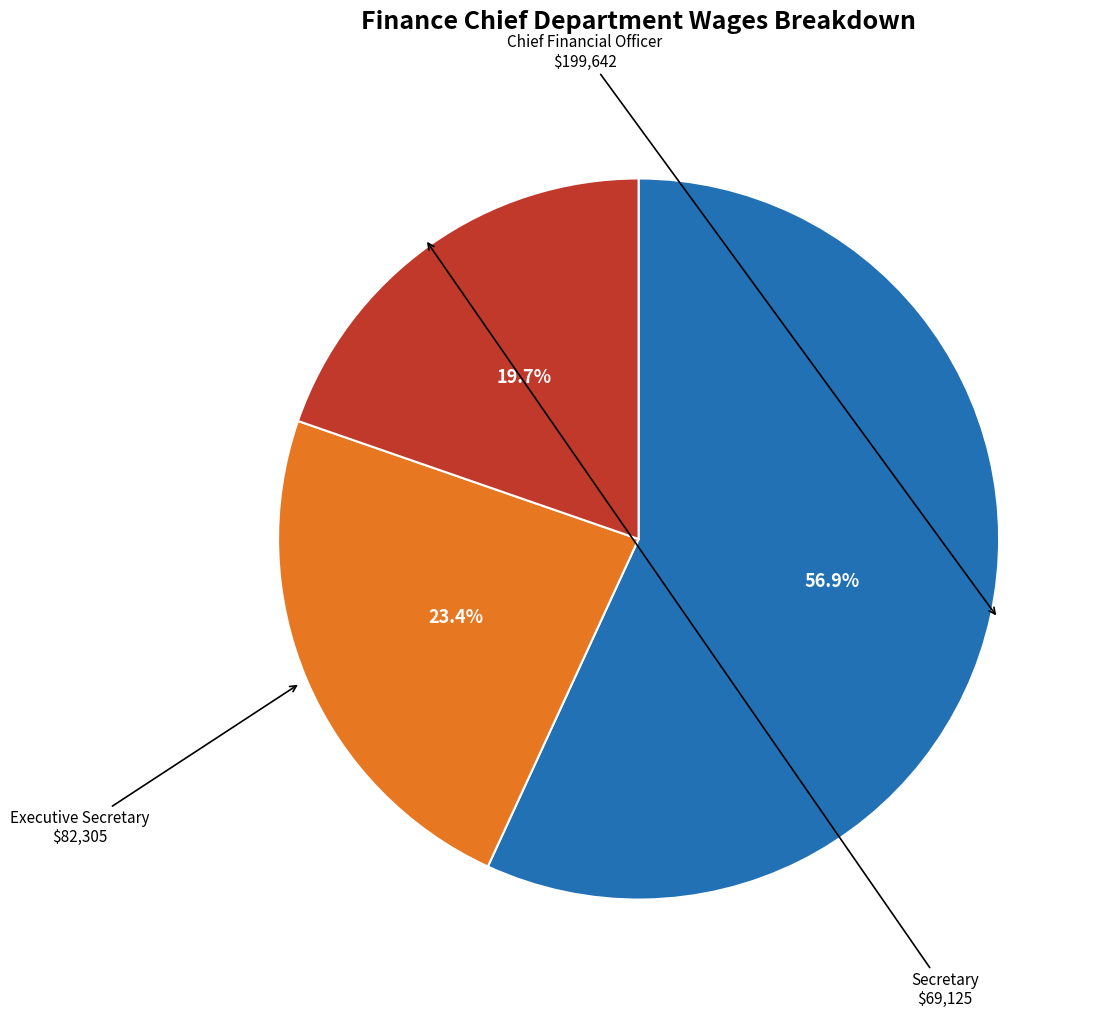

To the nearest percent, what is the difference between the largest and smallest slice percentages?

37%